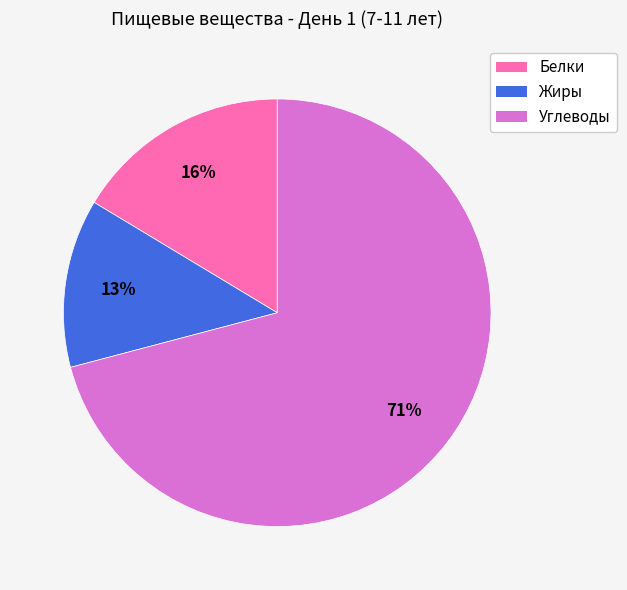

To the nearest percent, what is the average slice percentage?

33%